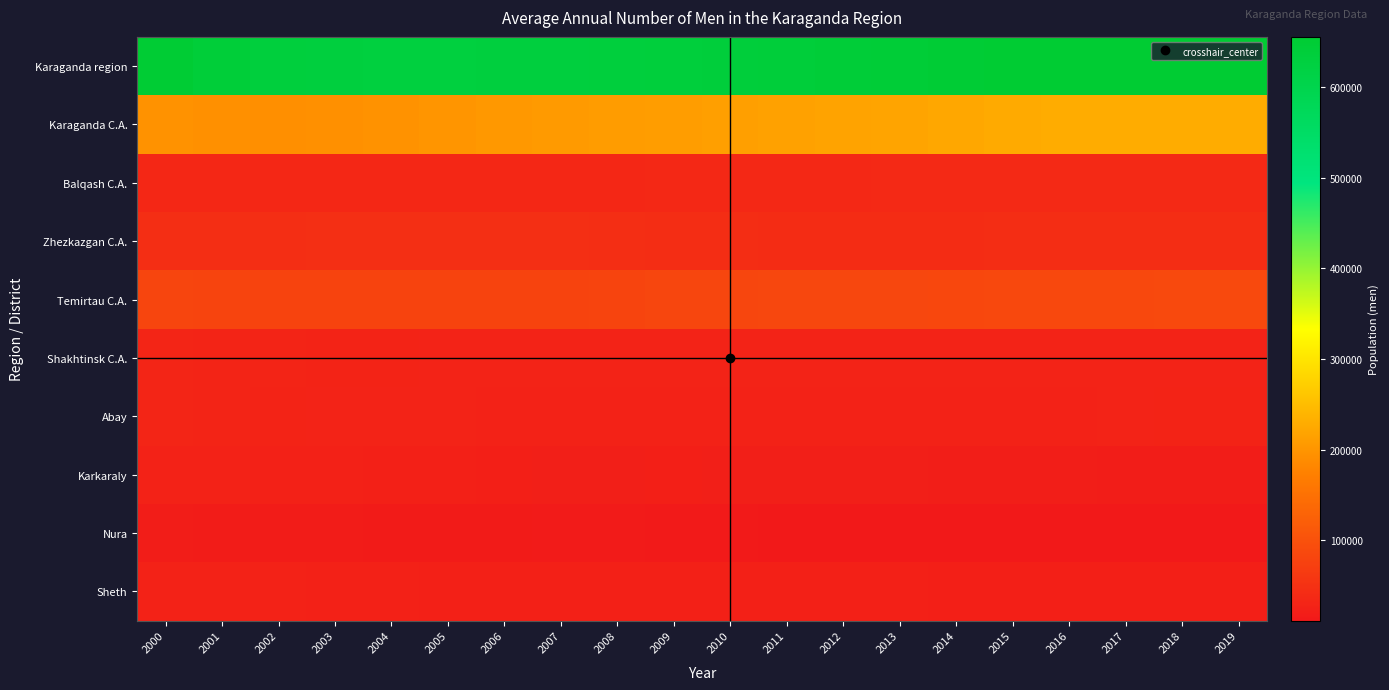

Which has a higher value, 2004 or 2001?

2001